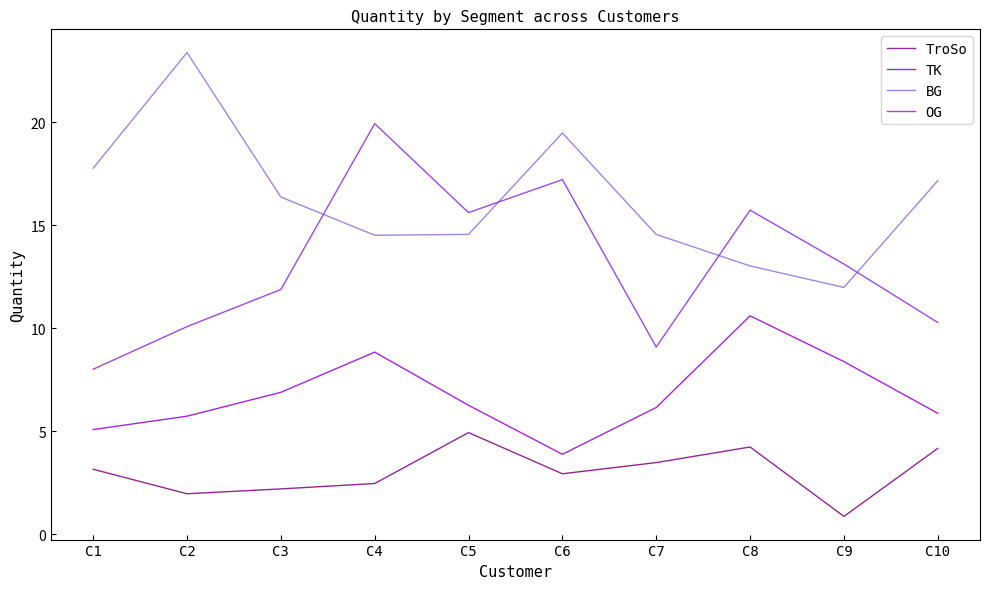

At which category is the sum across all series the highest?

C4